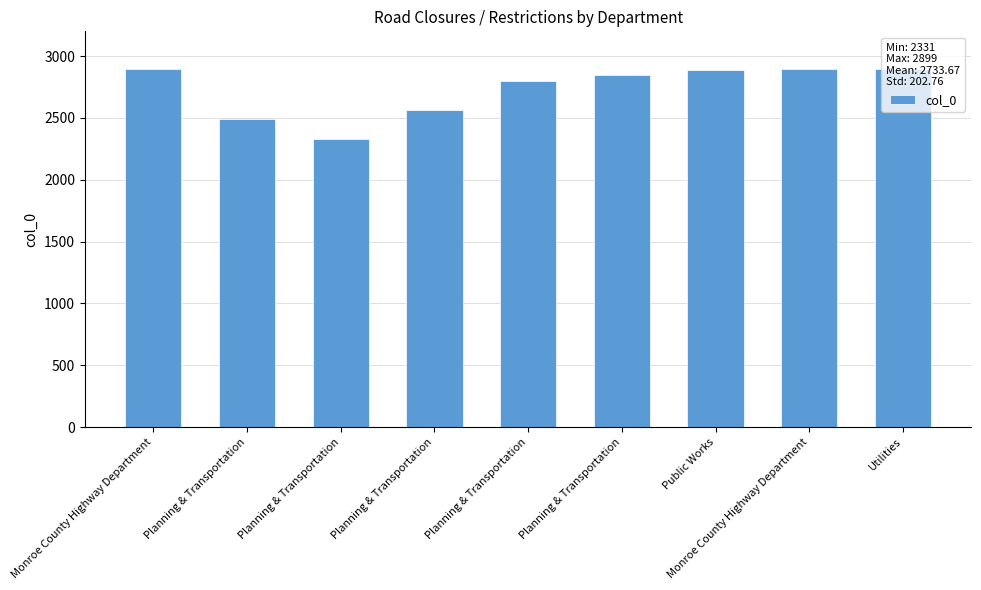

What is the label of the 4th bar from the left?

Planning & Transportation